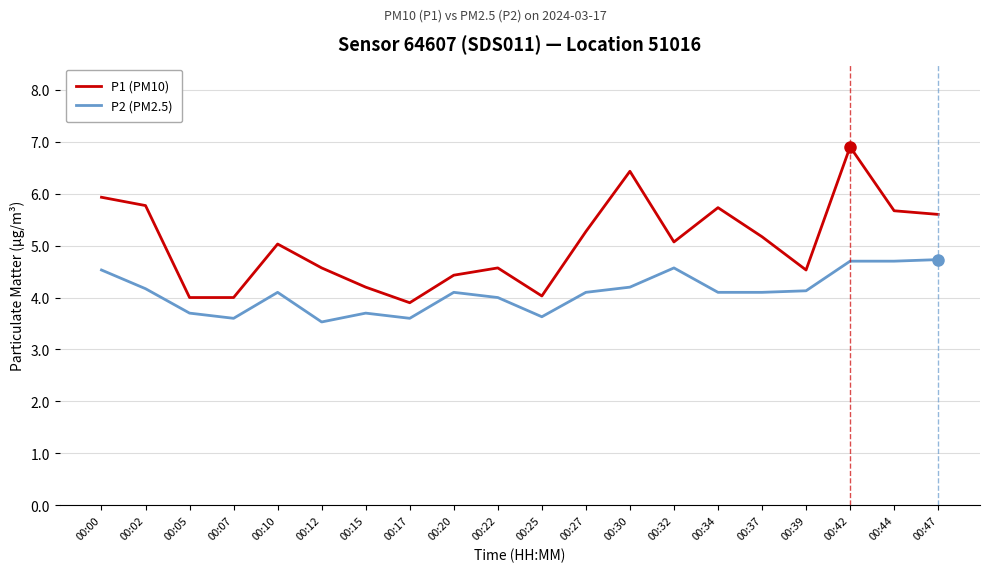

What is the total value across all series at 00:07?

7.6